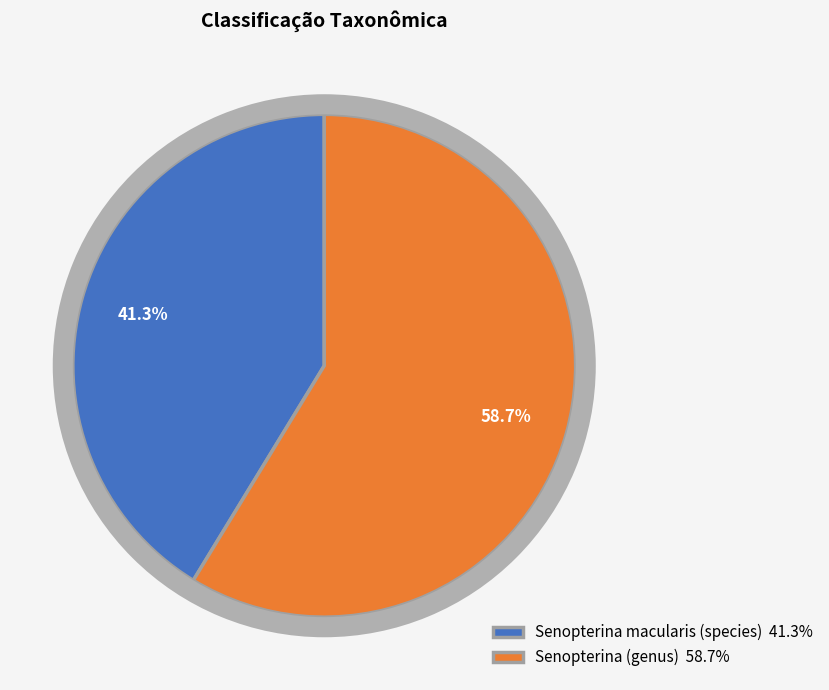

To the nearest percent, what is the average slice percentage?

50%